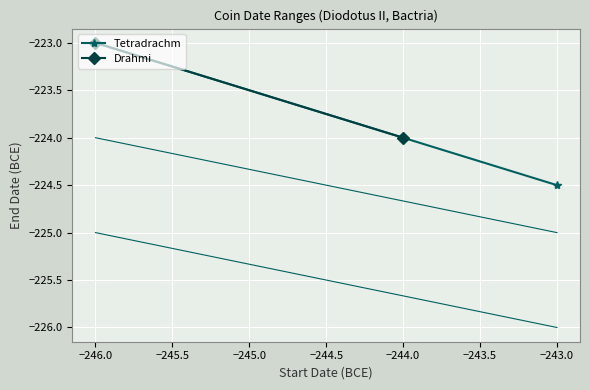

How many lines are shown in the chart?

2